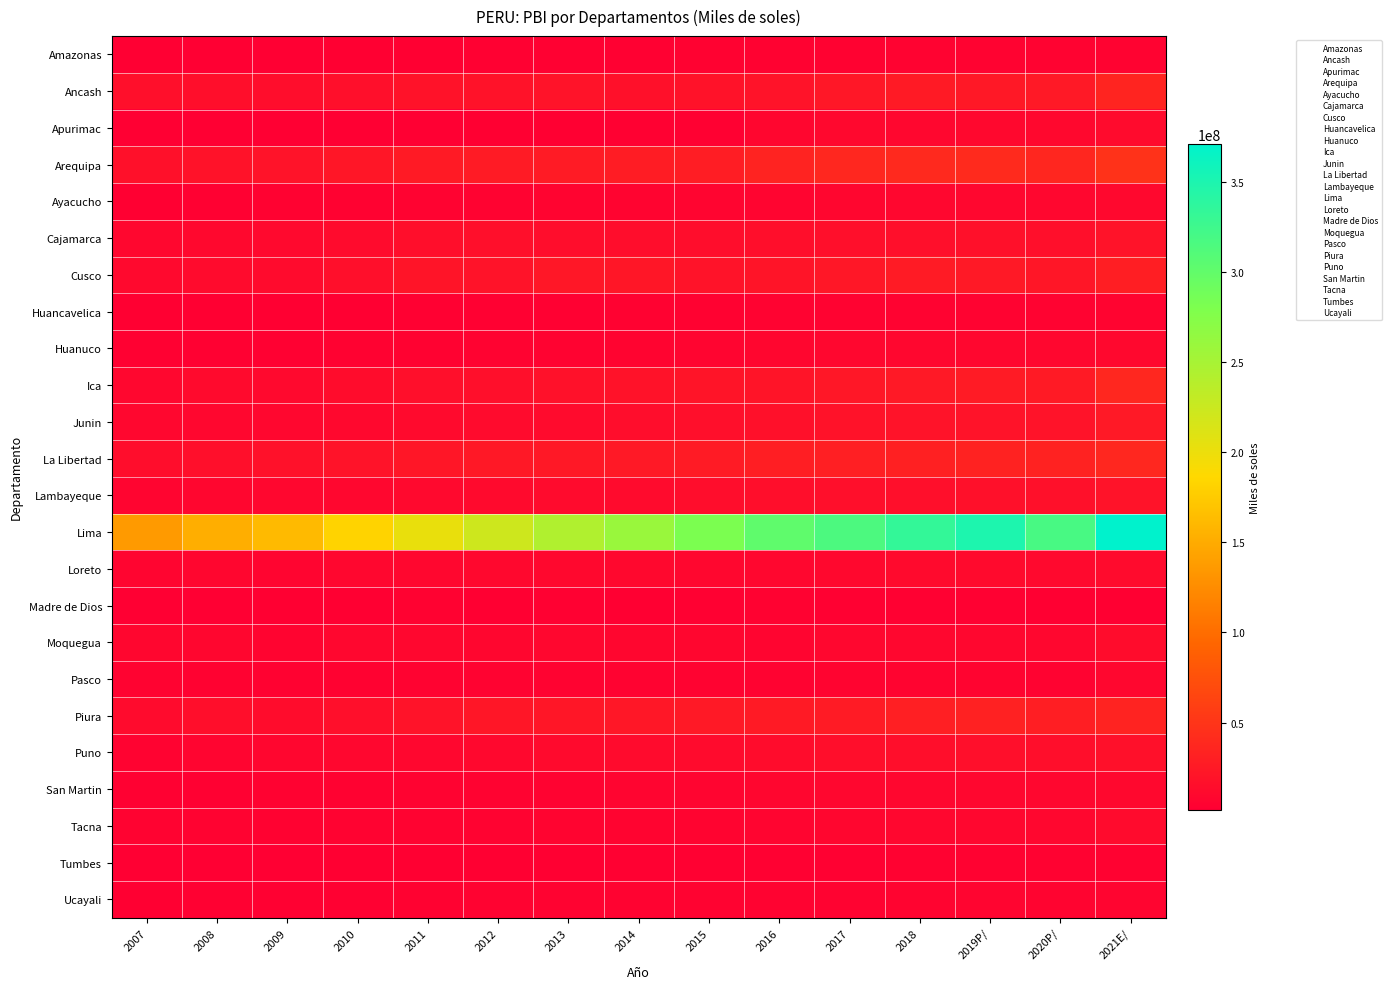

Between 2007 and 2013, which is larger?

2013